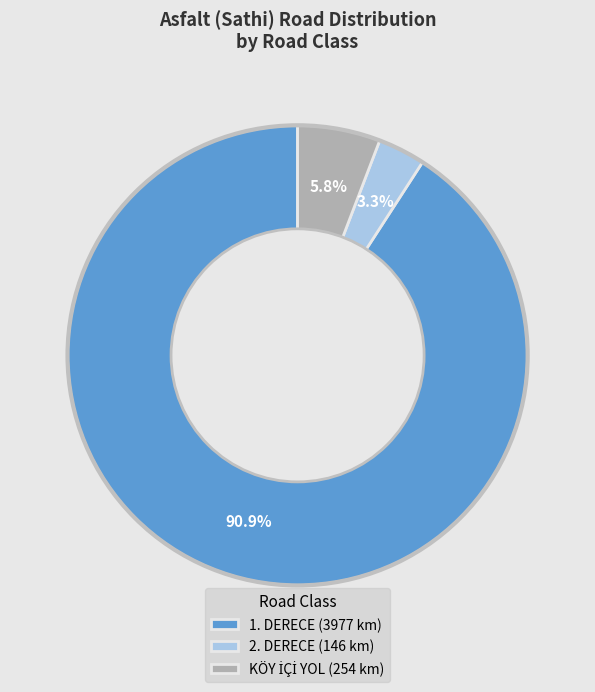

The 2. DERECE slice represents 19% of the pie. True or false?

False